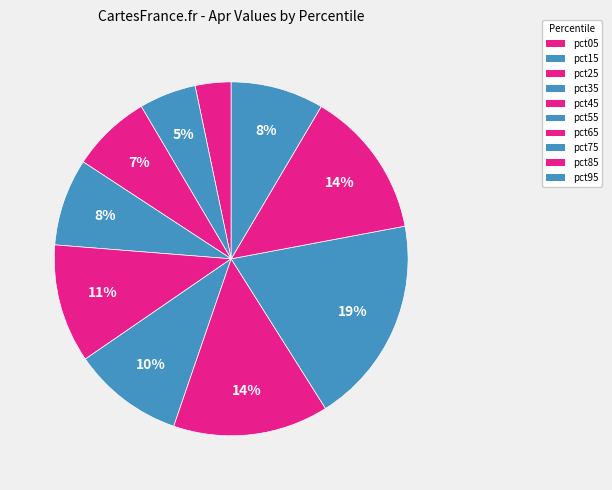

Rank the categories by value from highest to lowest.

pct75, pct65, pct85, pct45, pct55, pct95, pct35, pct25, pct15, pct05